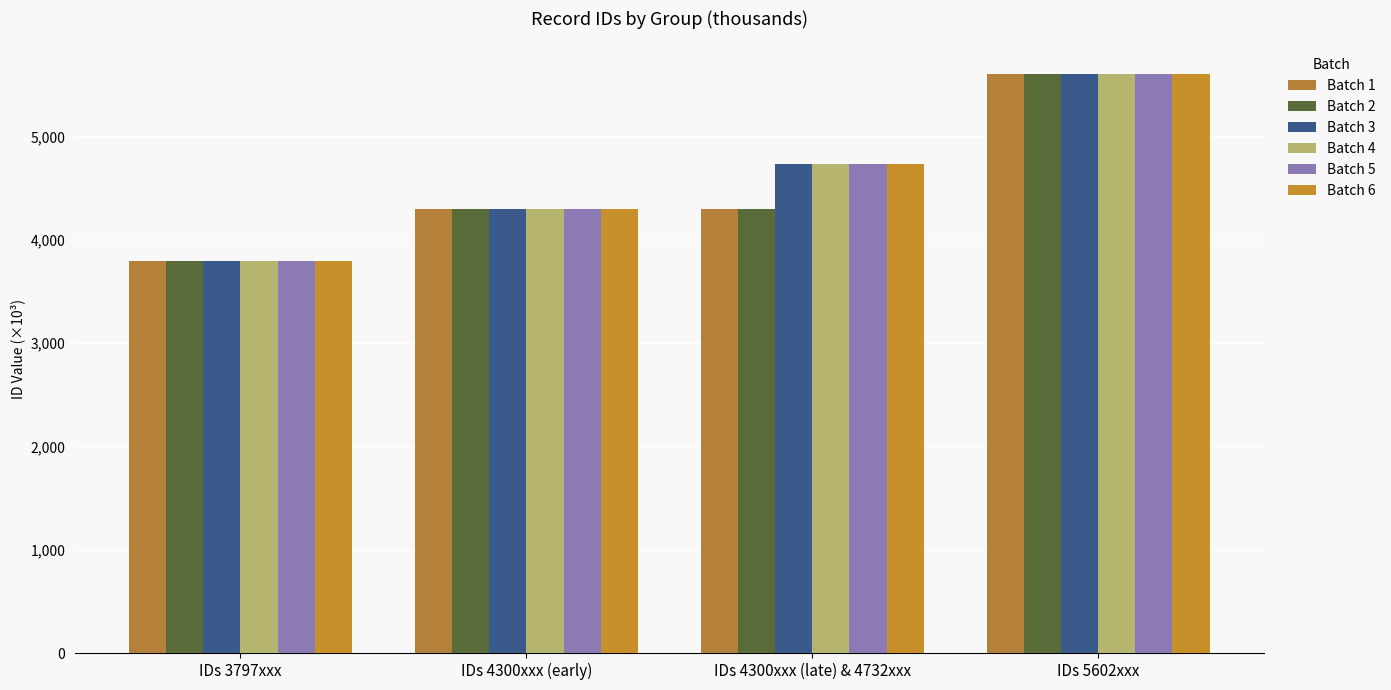

At which category does the chart reach its minimum across all series?

IDs 3797xxx